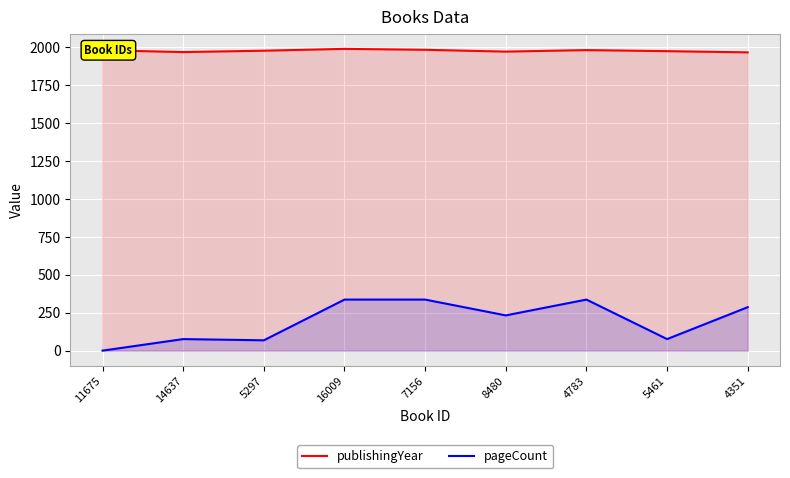

Which series has the largest total across all categories?

publishingYear